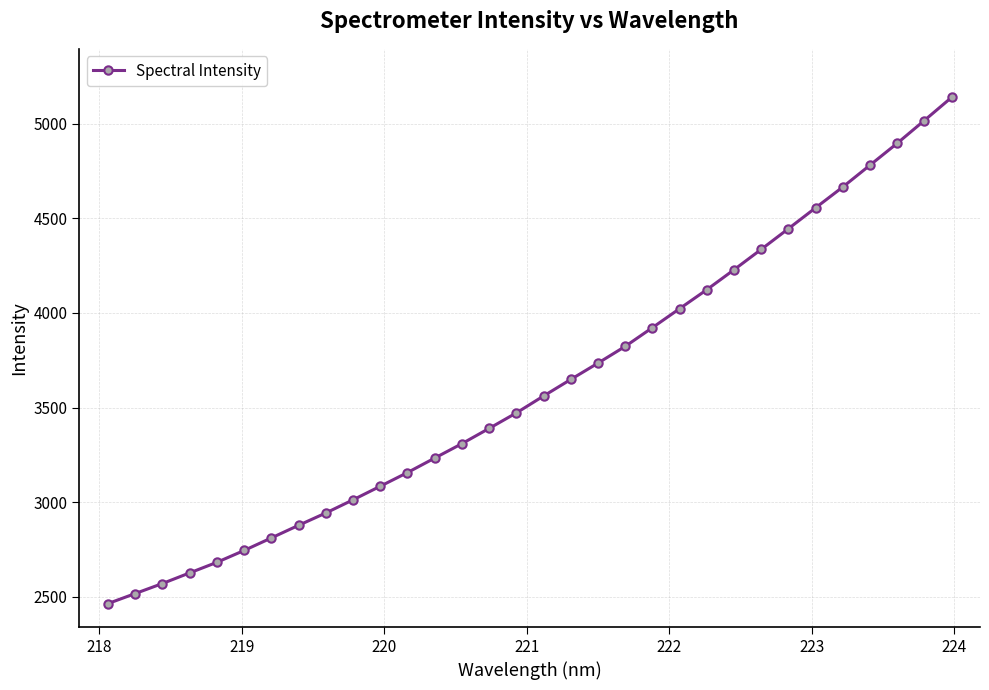

How many values are below 3561?

16